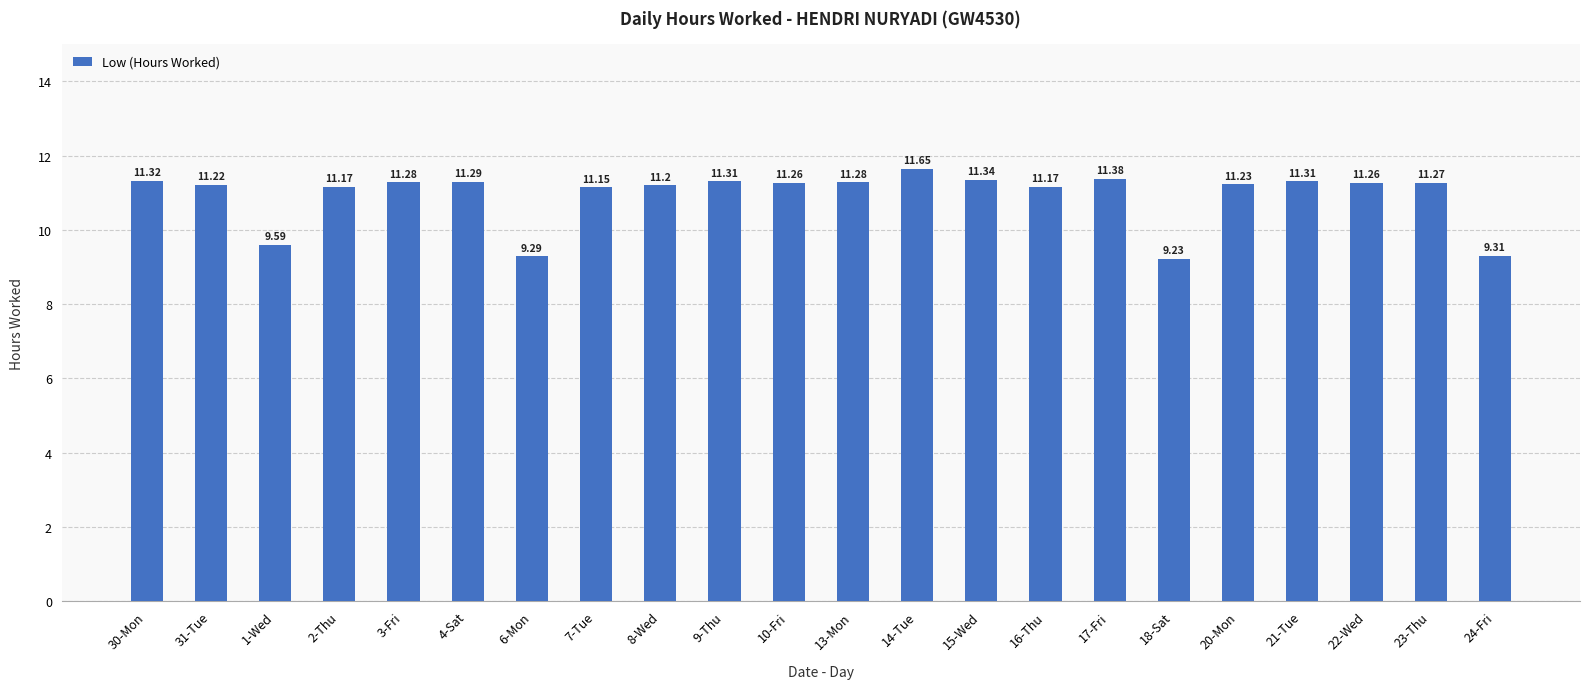

What is the difference between the maximum and minimum values?

2.4